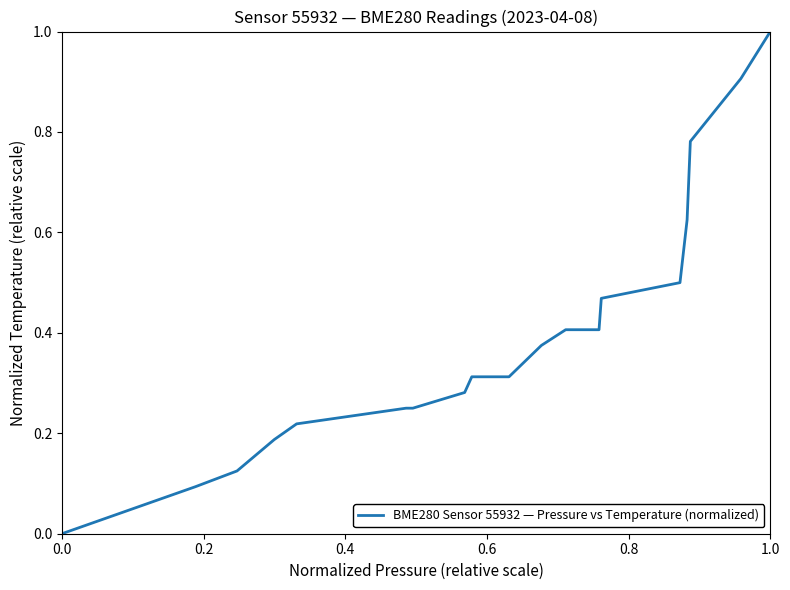

Count the number of data series in this chart.

1